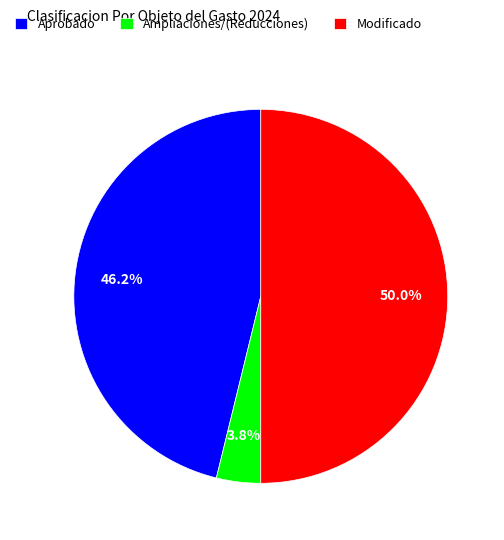

To the nearest percent, what is the difference between the Ampliaciones/(Reducciones) and Modificado slice percentages?

46%